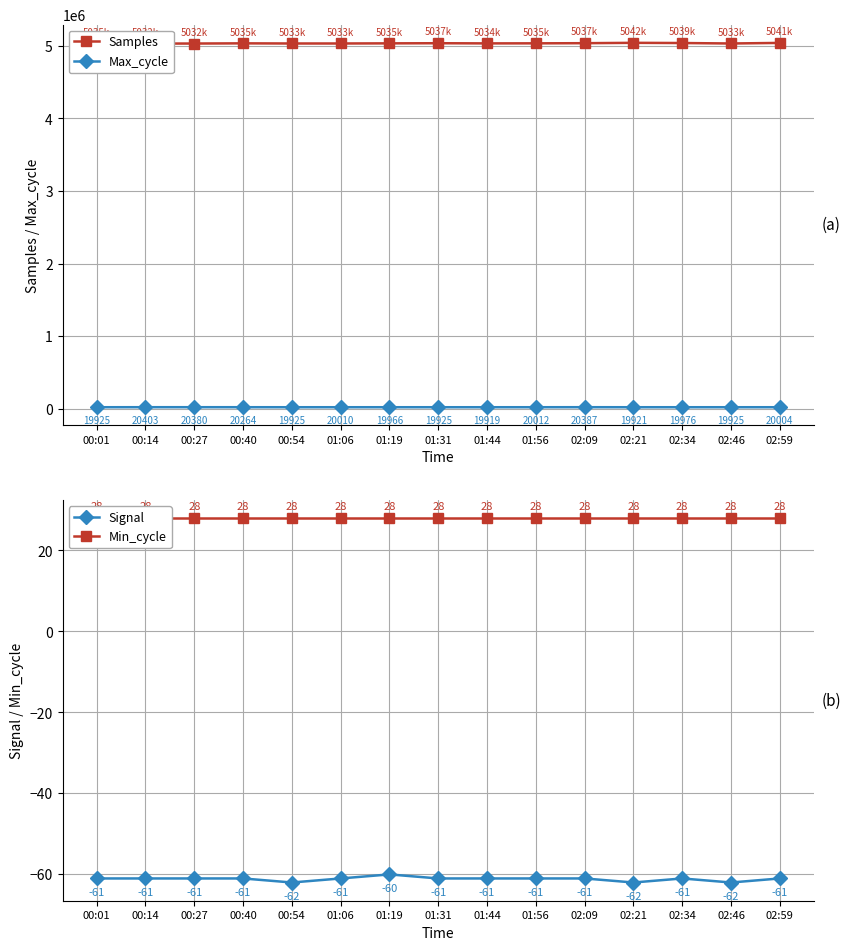

At which label does Samples first exceed 5035411?

00:40